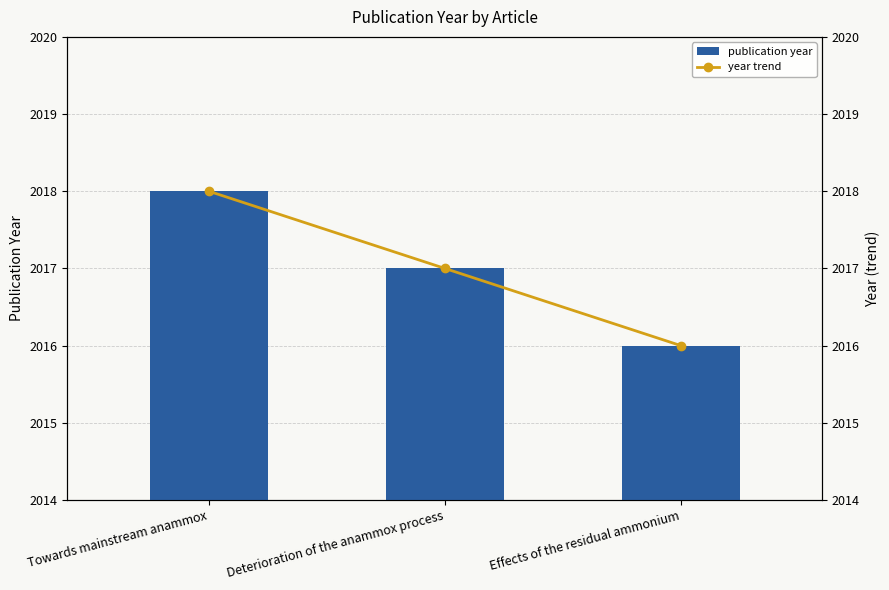

What are all the series names shown in the legend?

publication year, year trend